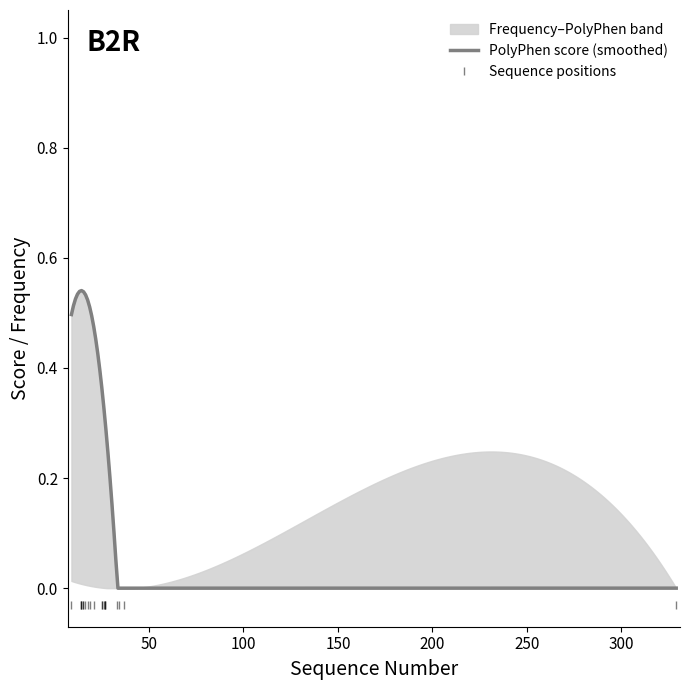

Count the number of data series in this chart.

2